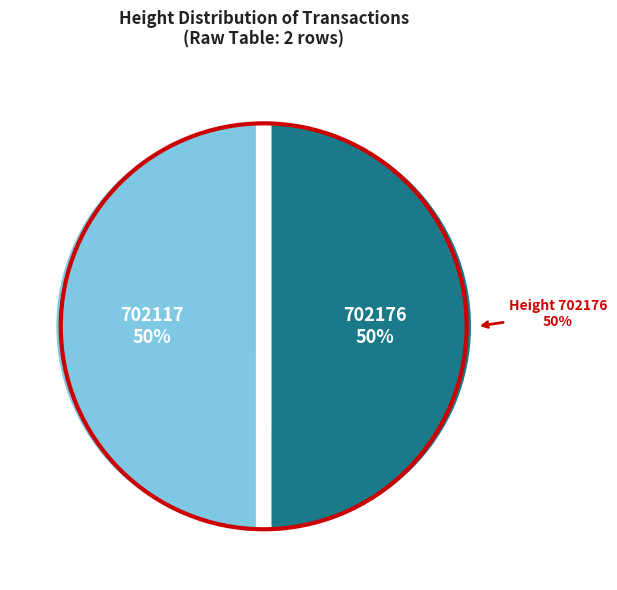

To the nearest percent, what percentage of the pie is 702117?

50%